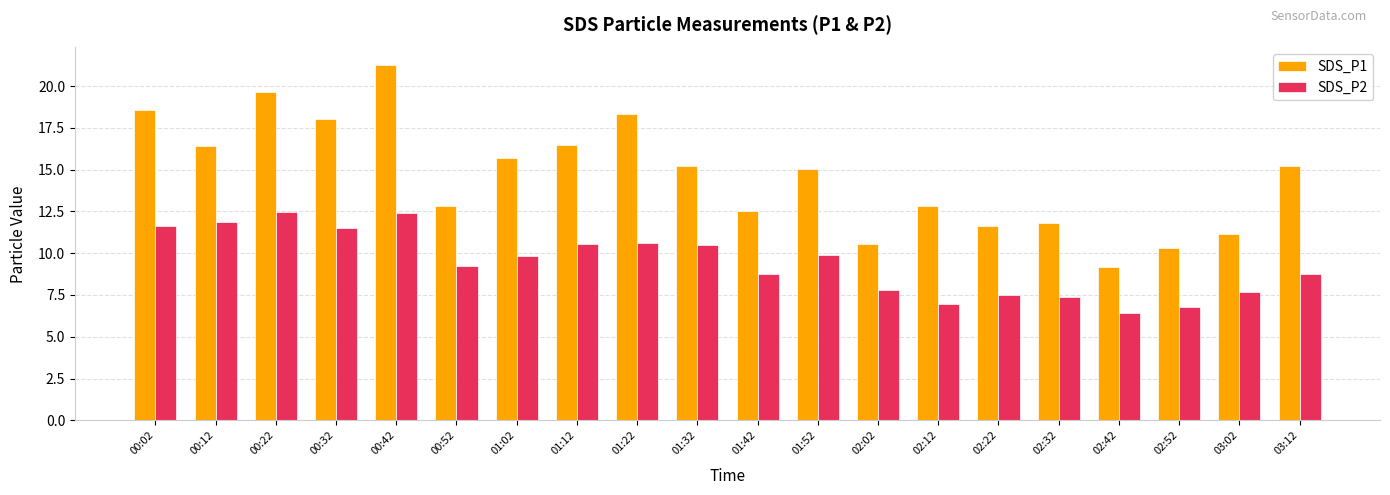

List the series in order of their overall mean, highest first.

SDS_P1, SDS_P2